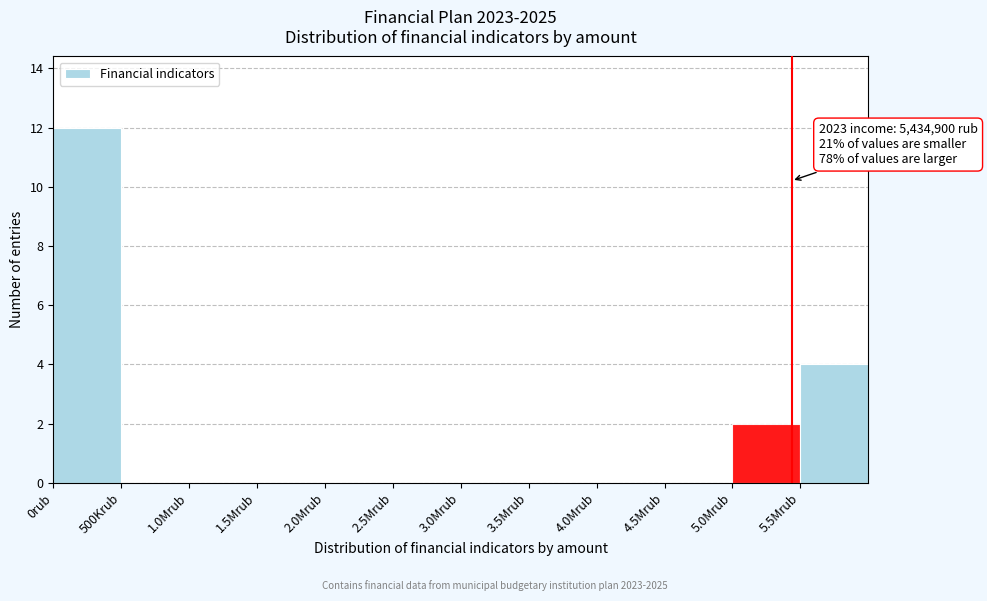

Reading left to right, list all the values displayed in this chart.

0rub=12	500Krub=0	1.0Mrub=0	1.5Mrub=0	2.0Mrub=0	2.5Mrub=0	3.0Mrub=0	3.5Mrub=0	4.0Mrub=0	4.5Mrub=0	5.0Mrub=2	5.5Mrub=4